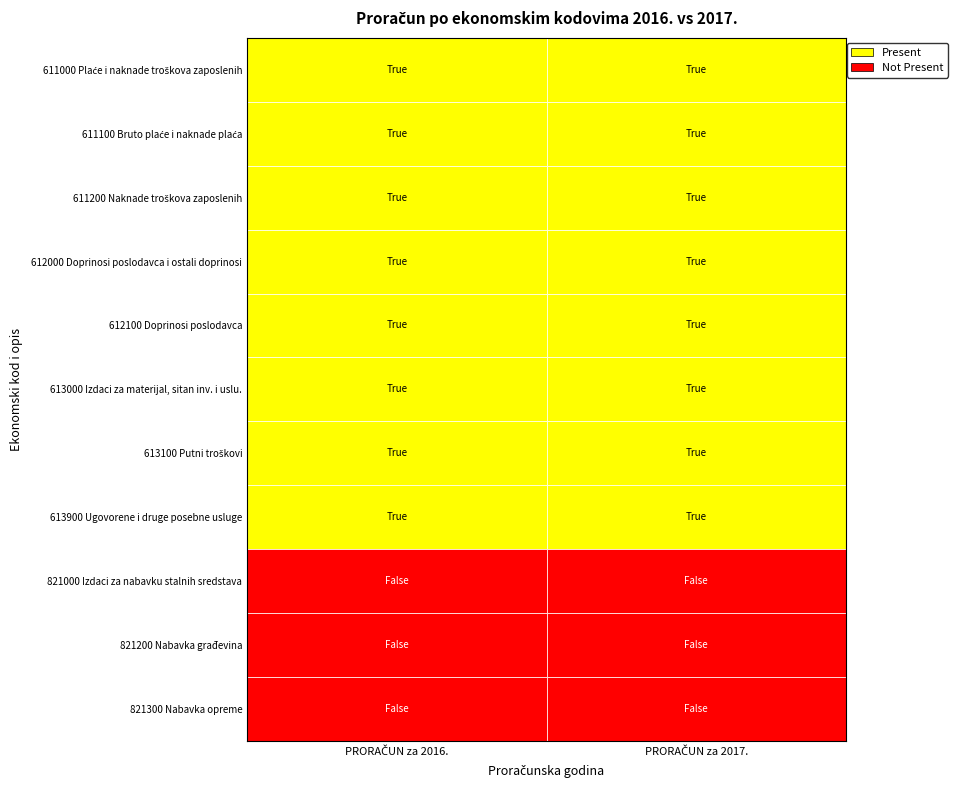

Between PRORAČUN za 2016. and PRORAČUN za 2017., which series saw the biggest shift?

611000 Plaće i naknade troškova zaposlenih